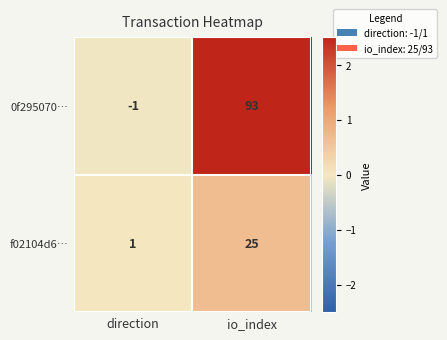

What is the sum of all 0f295070… values?

92